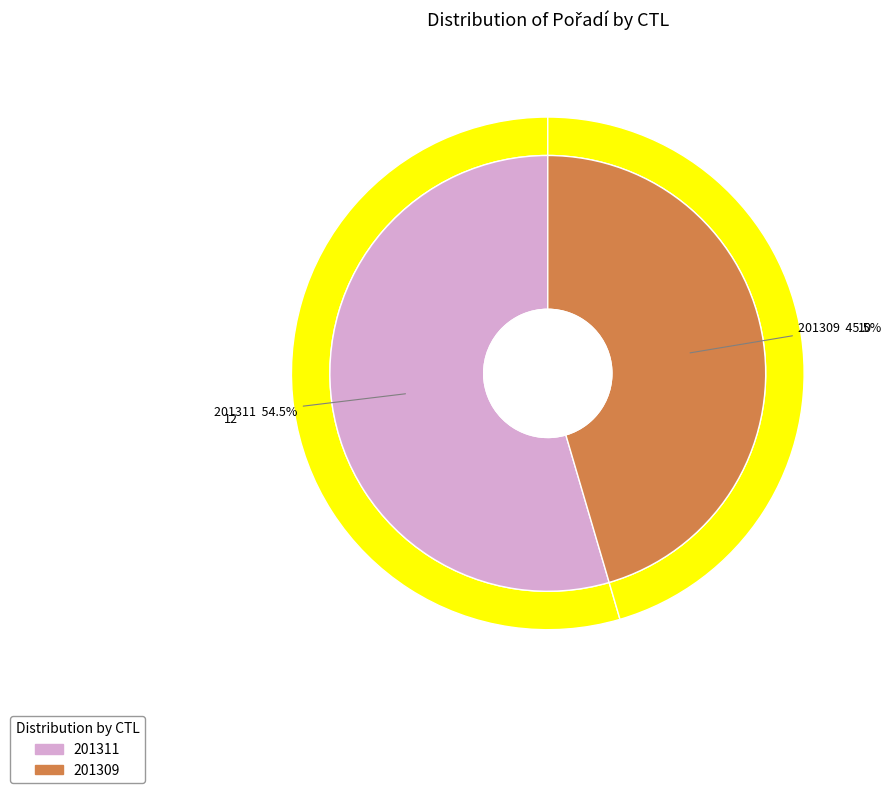

How much of the chart is everything except 201311?

45.5%